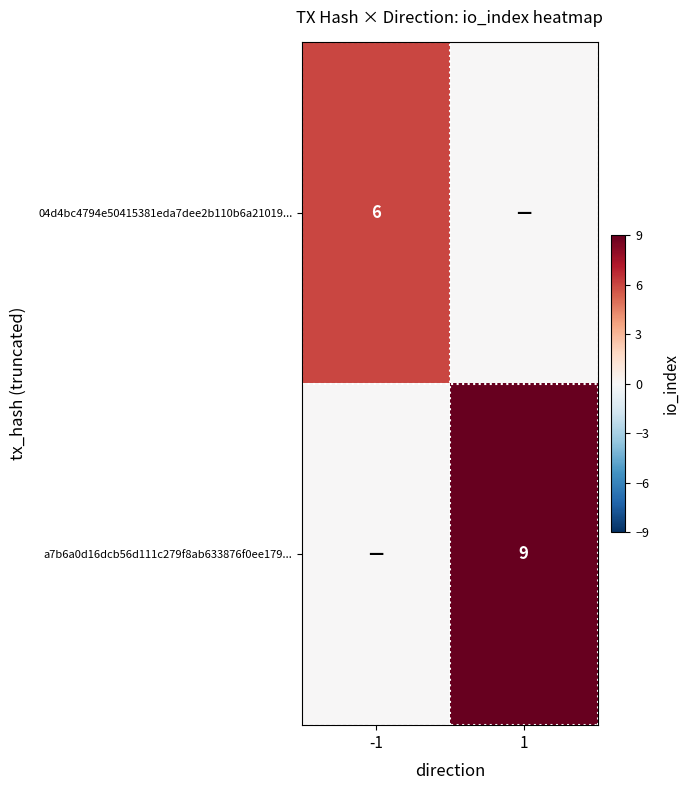

The a7b6a0d16dcb56d111c279f8ab633876f0ee179... series shows 16 at 1. True or false?

False